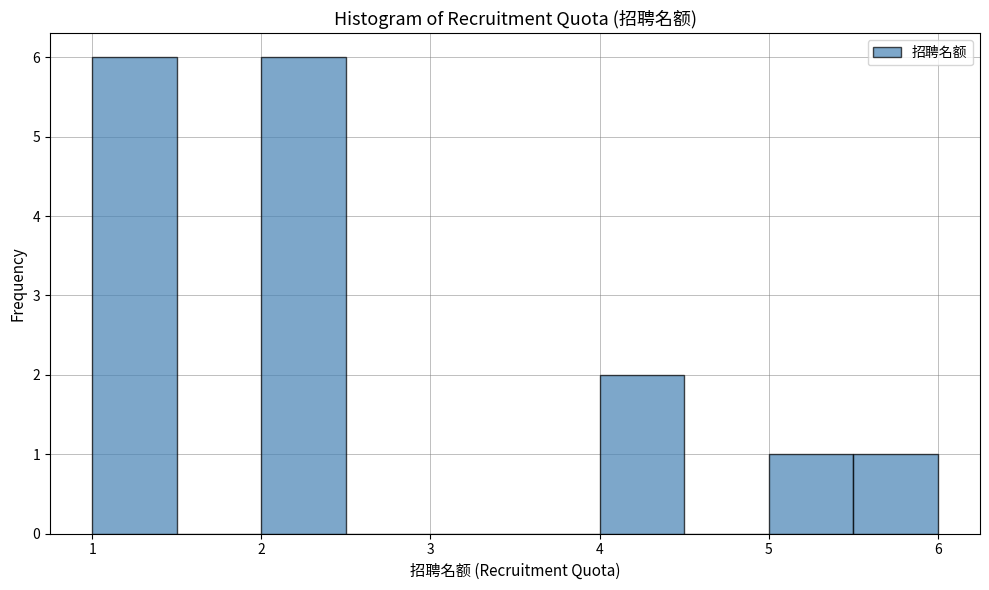

Reading left to right, list every bar in this chart as the range it spans on the x-axis followed by its height. The values are not printed on the chart, so give them approximately, as read against the axis.

1.0 to 1.5: 6
1.5 to 2.0: 0
2.0 to 2.5: 6
2.5 to 3.0: 0
3.0 to 3.5: 0
3.5 to 4.0: 0
4.0 to 4.5: 2
4.5 to 5.0: 0
5.0 to 5.5: 1
5.5 to 6.0: 1